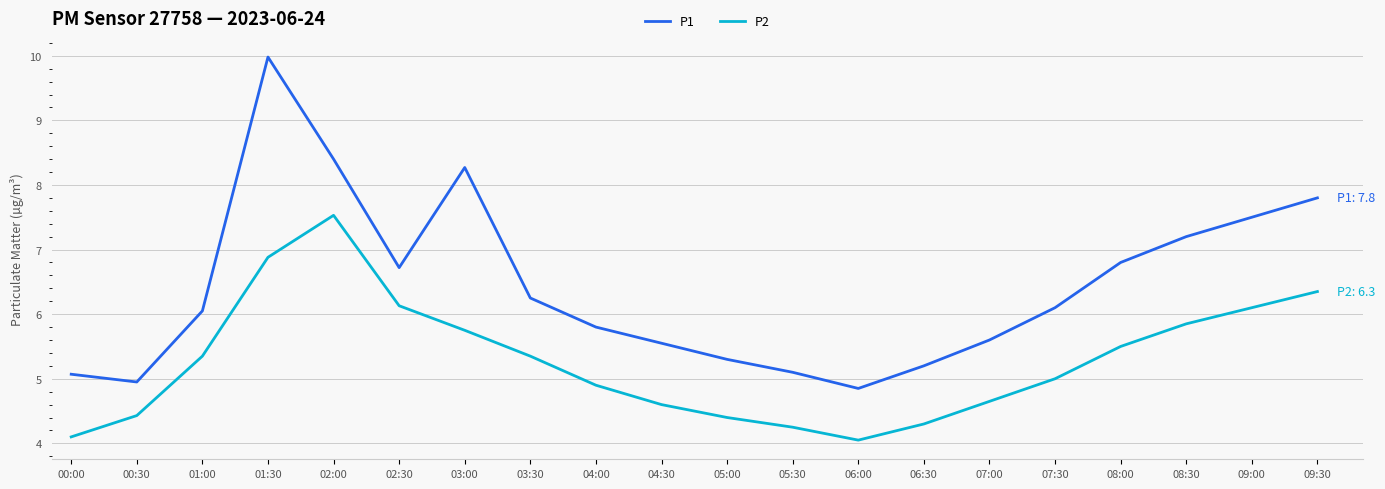

At which category is the sum across all series the highest?

01:30